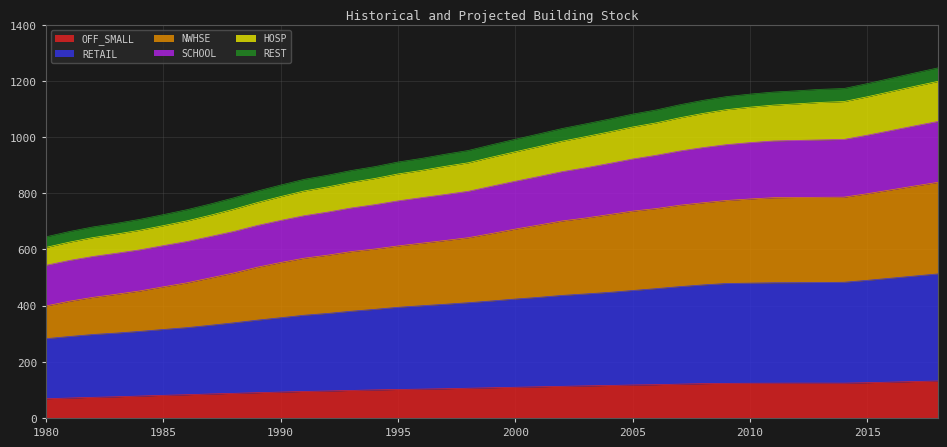

How many values in the HOSP series are below 928?

19